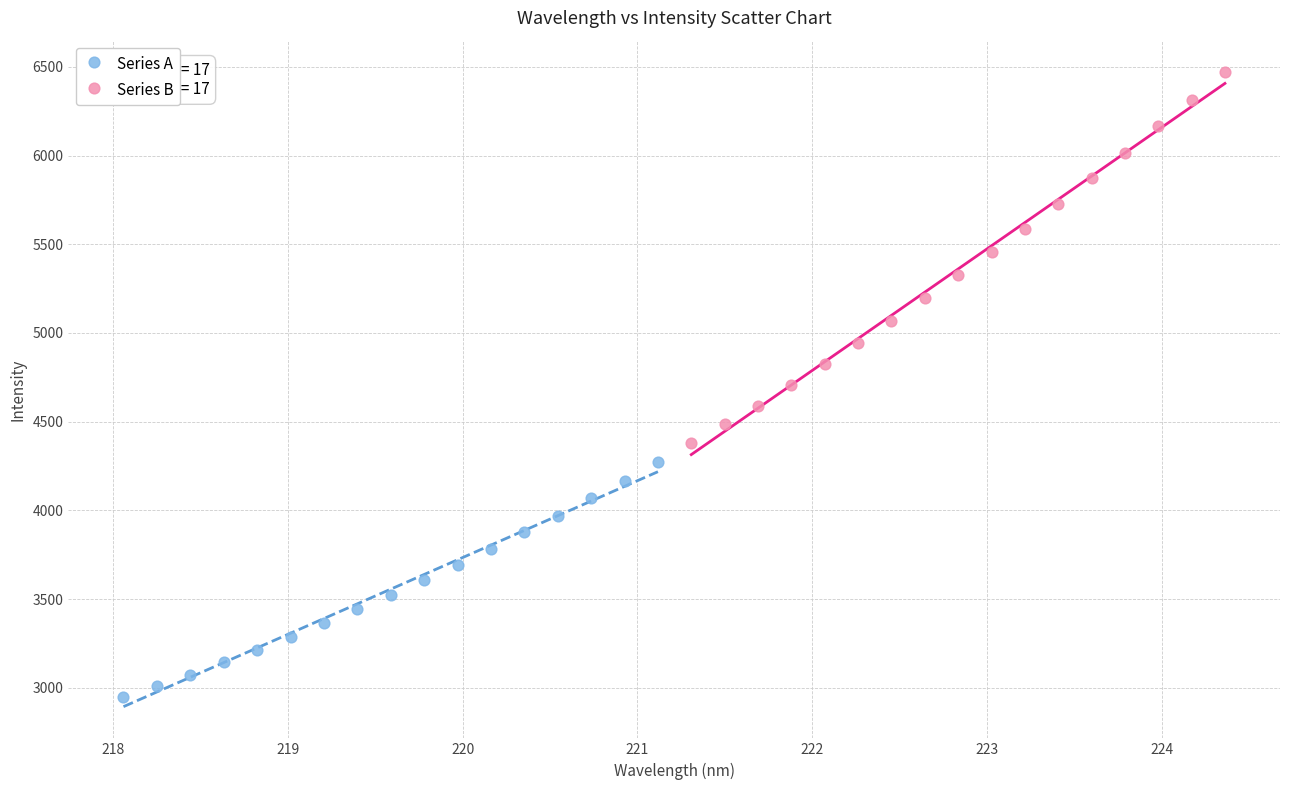

Which series contains the highest Y value?

Series B